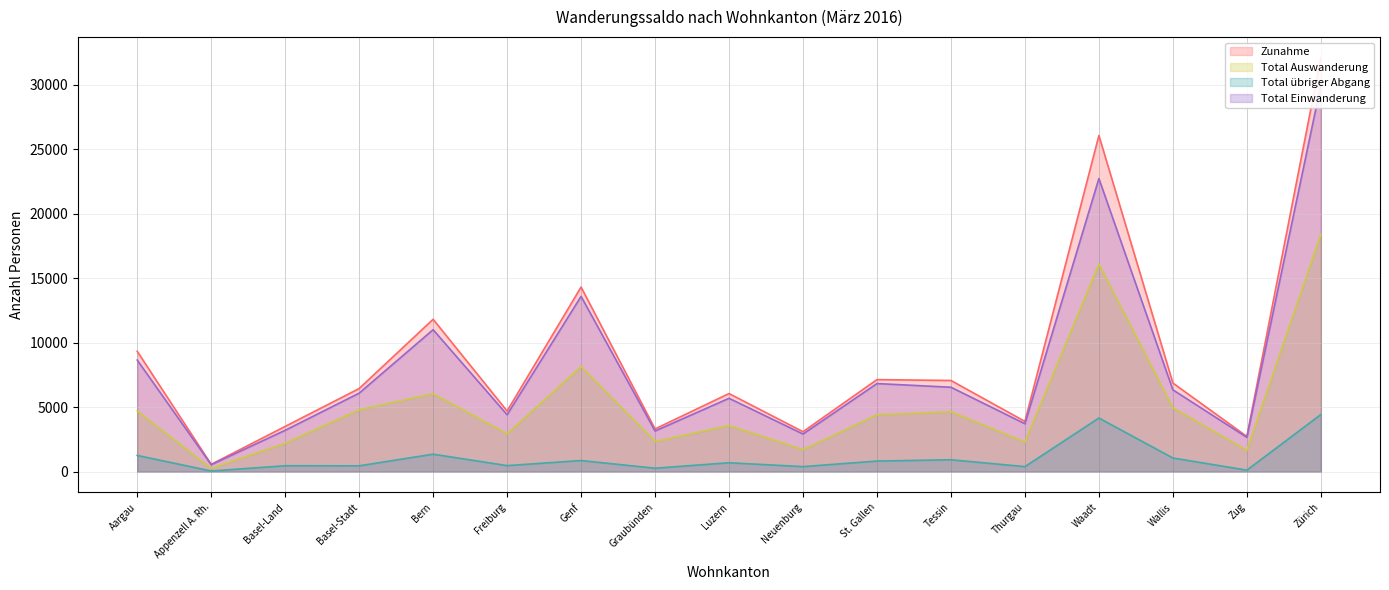

What is the total value across all series at Bern?

30259